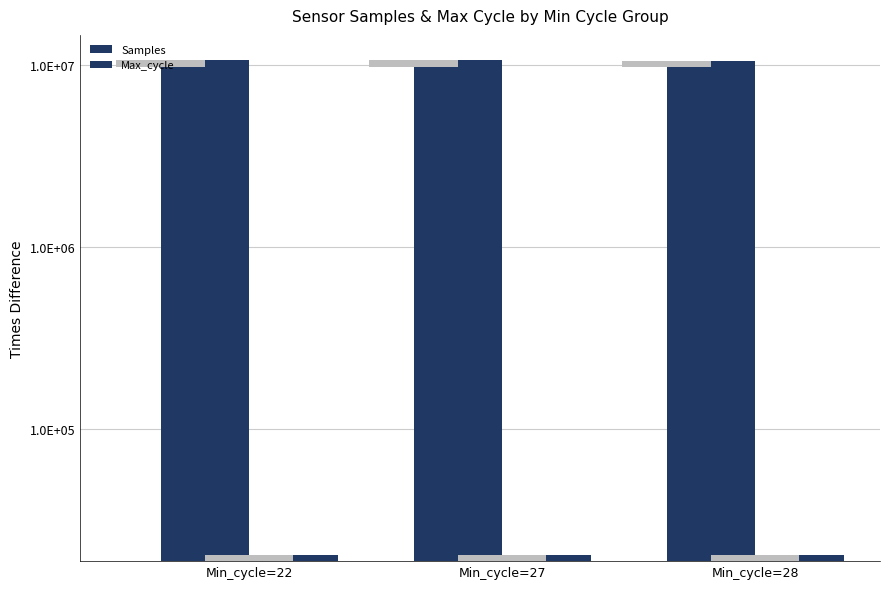

At which label does Samples reach its minimum?

Min_cycle=28